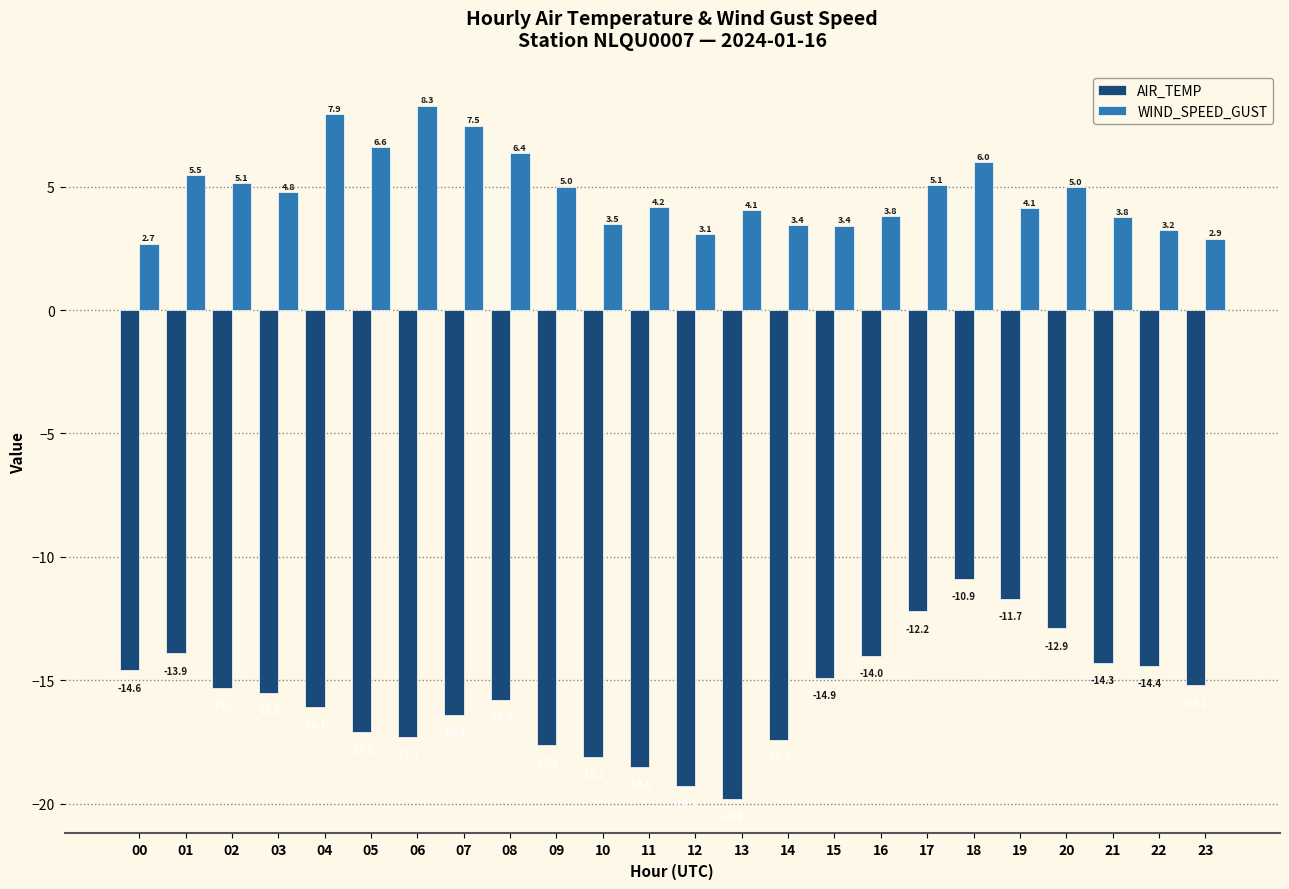

Rank the categories by AIR_TEMP value from highest to lowest.

18, 19, 17, 20, 01, 16, 21, 22, 00, 15, 23, 02, 03, 08, 04, 07, 05, 06, 14, 09, 10, 11, 12, 13